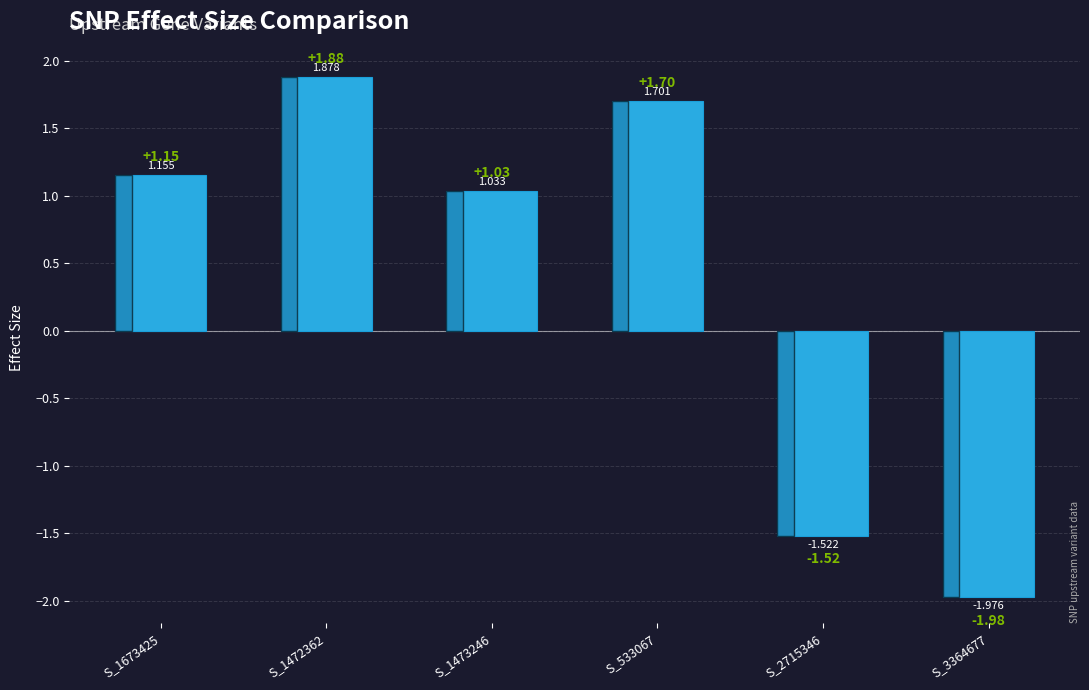

What position from the right is S_533067?

3